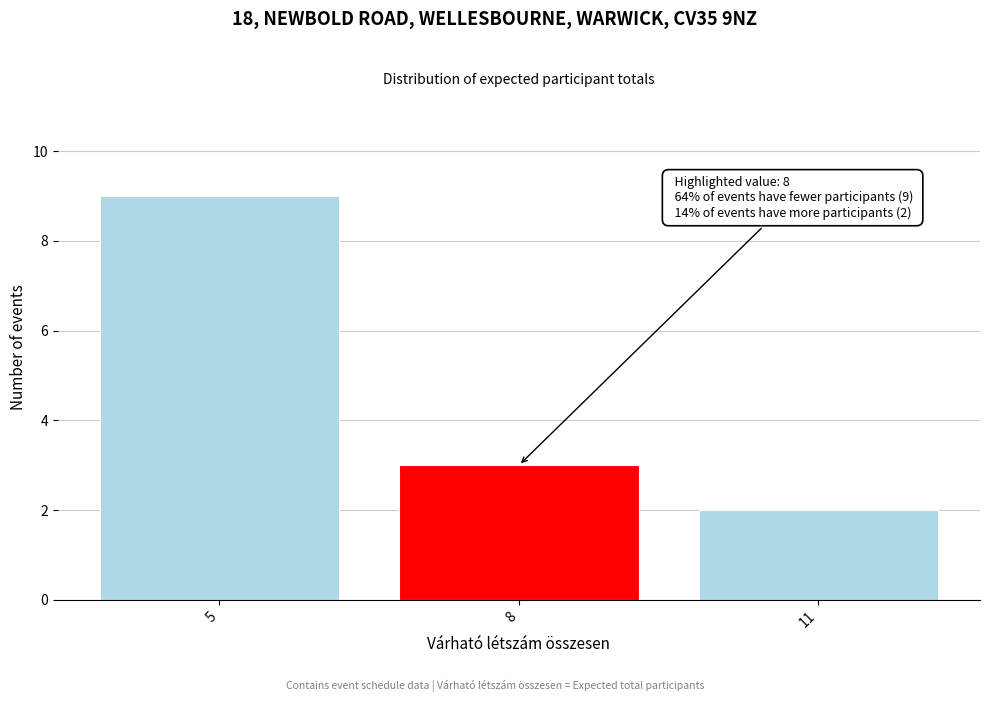

Reading left to right, list all the values displayed in this chart.

9	3	2